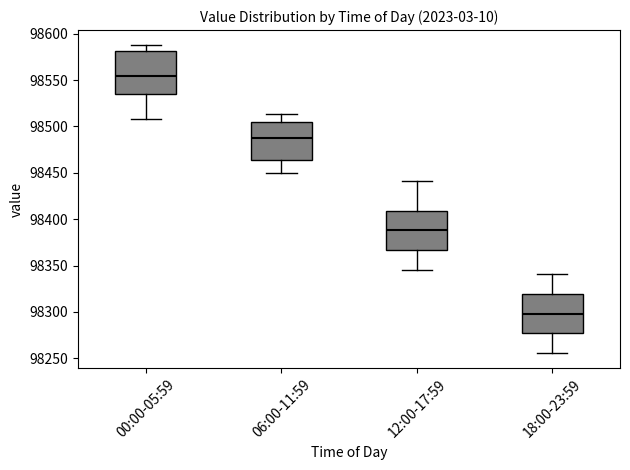

Where does the median line of the box for 18:00-23:59 sit on the y-axis? The values are not printed on the chart, so give them approximately, as read against the axis.

98300